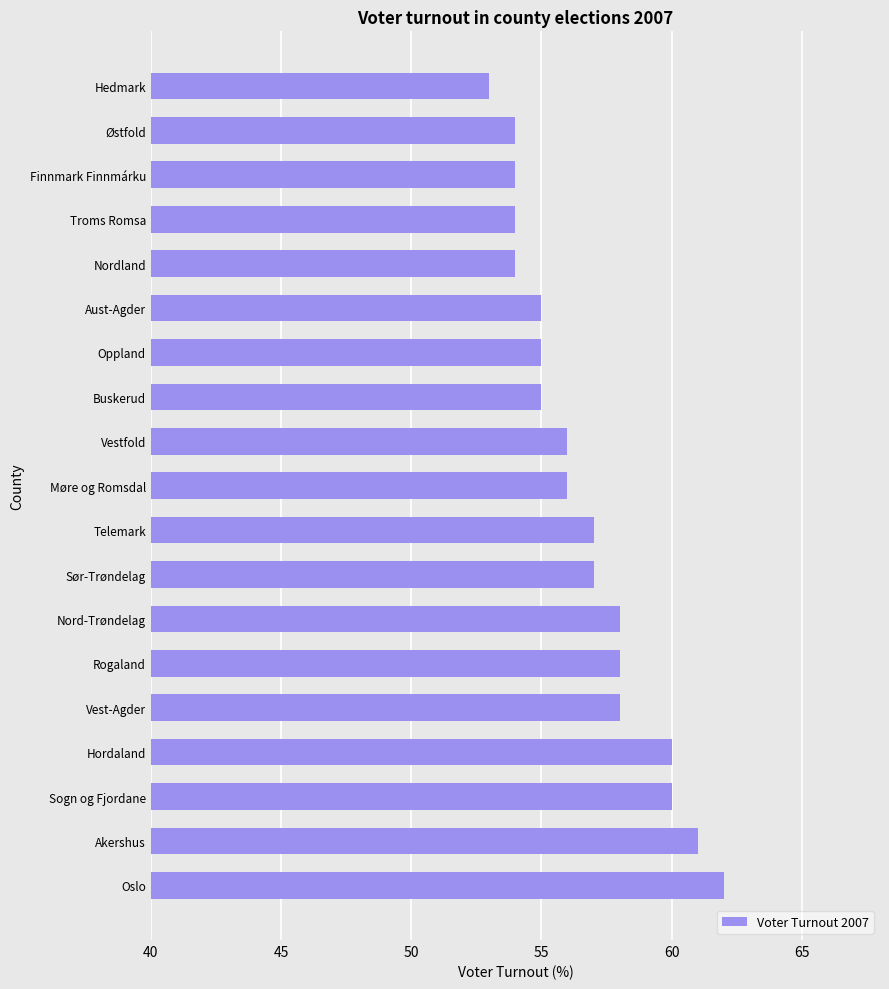

How many data points does each series have?

19